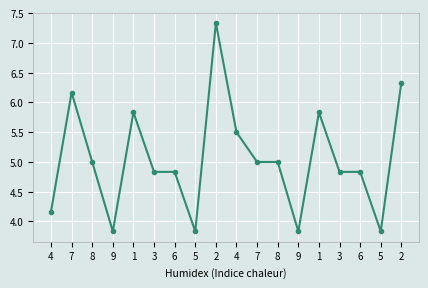

Rank the categories by value from highest to lowest.

2, 2, 7, 1, 1, 4, 8, 7, 8, 3, 6, 3, 6, 4, 9, 5, 9, 5